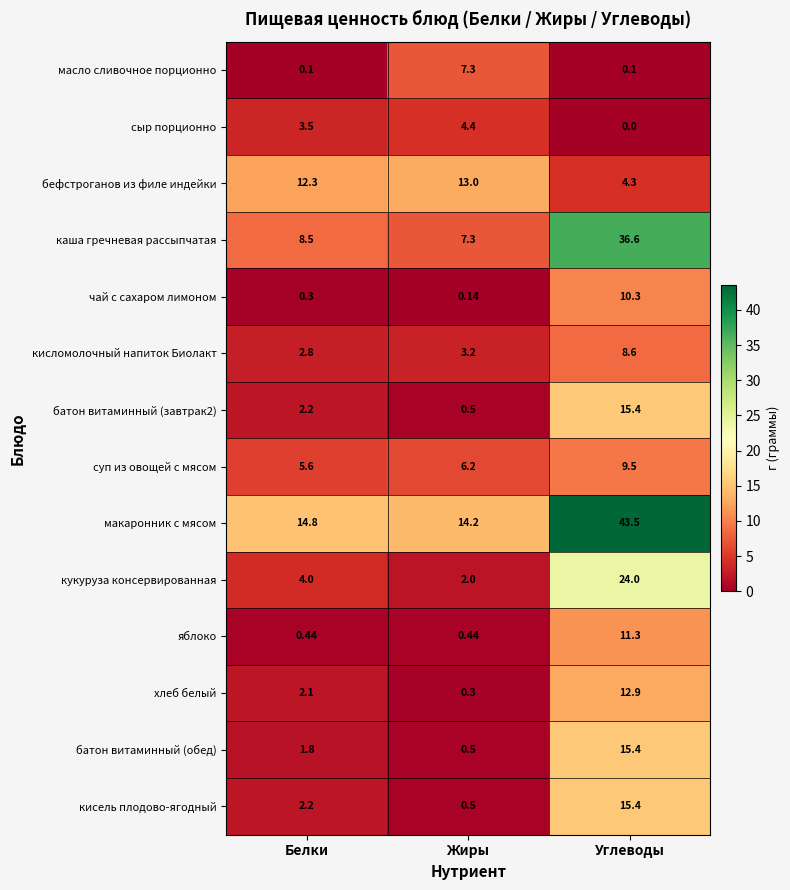

Which category has the lowest value across all series?

Углеводы